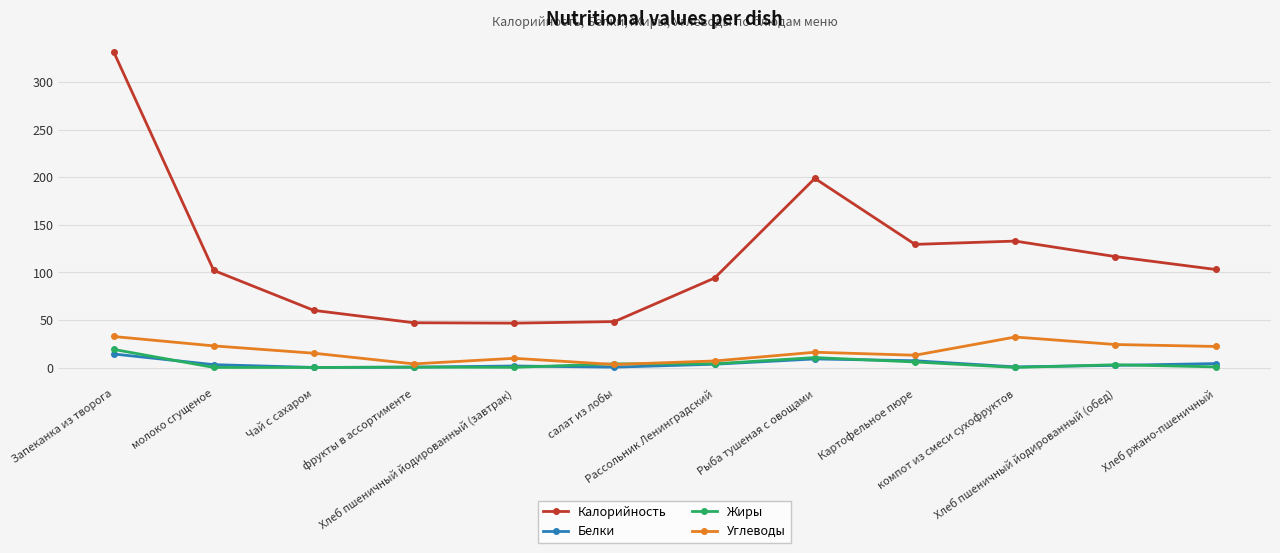

True or false: Углеводы has a value of 6.9 at Рассольник Ленинградский.

True